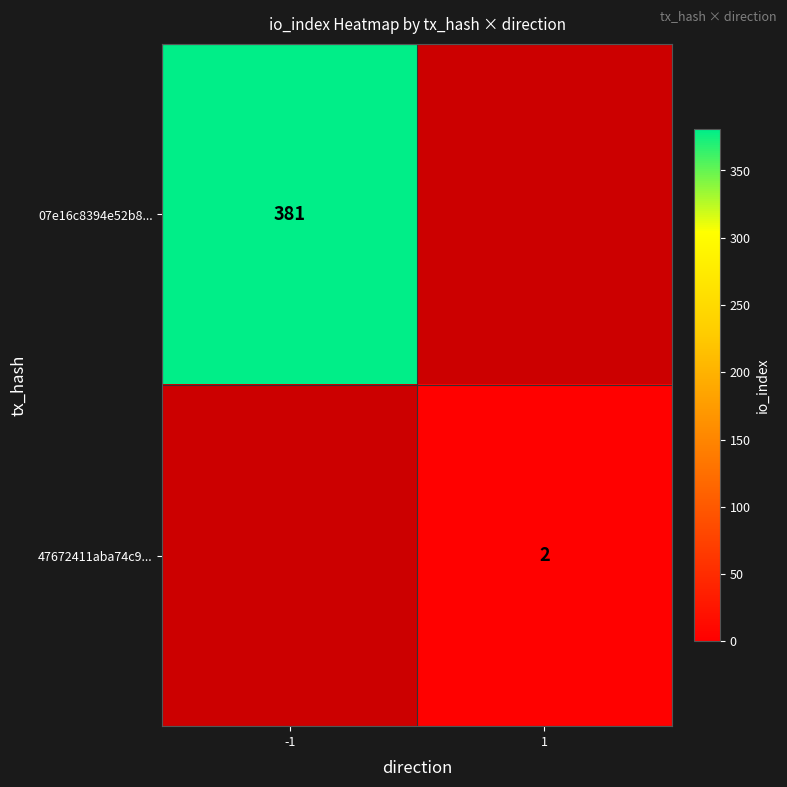

Is it true that 47672411aba74c9... equals 2 at 1?

True